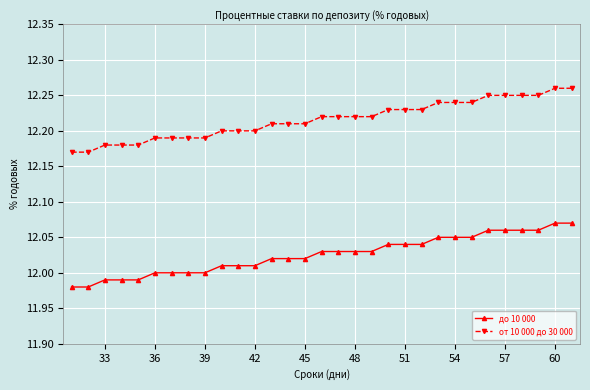

Rank the series by their average value, from lowest to highest.

до 10 000, от 10 000 до 30 000